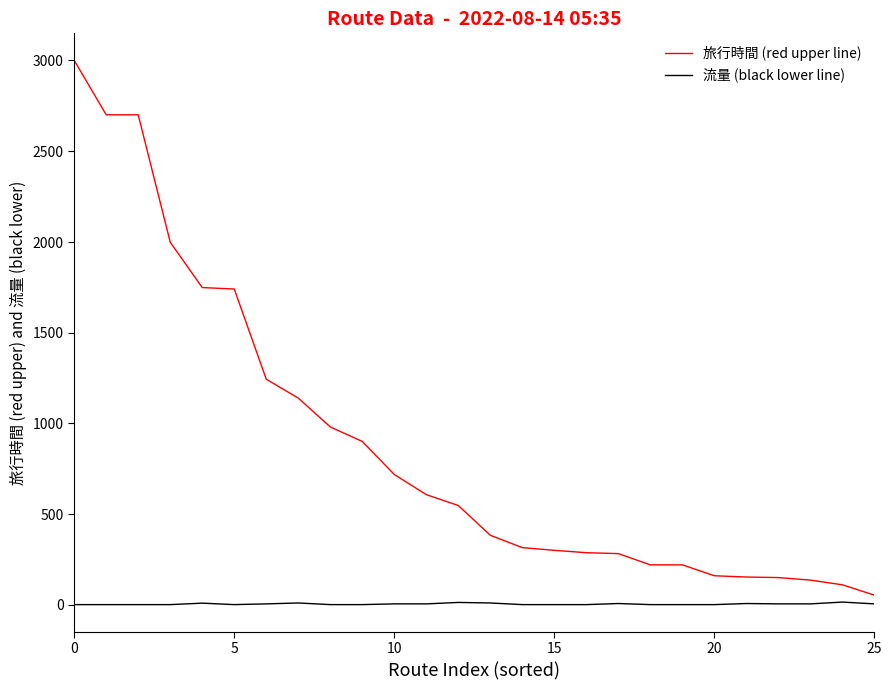

Which series has the largest total across all categories?

旅行時間 (red upper line)